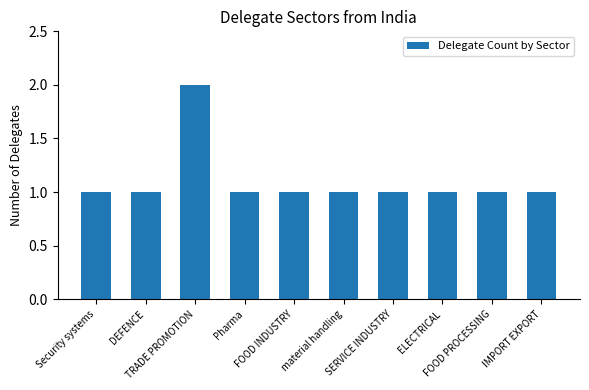

The value at IMPORT EXPORT is 1. True or false?

True